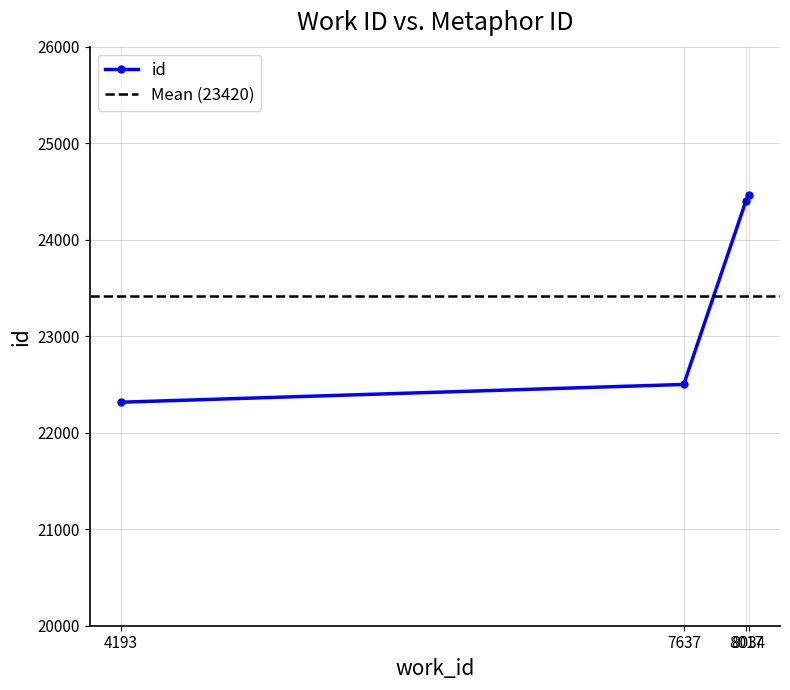

What is the value of the 3rd point from the left?

24399